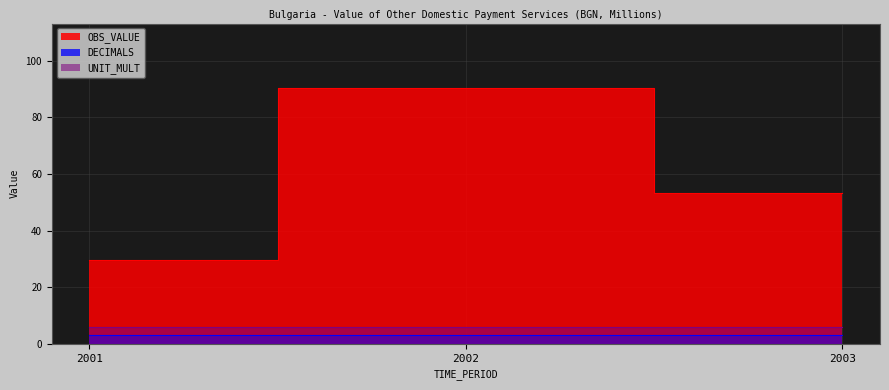

How many series are shown in this chart?

3